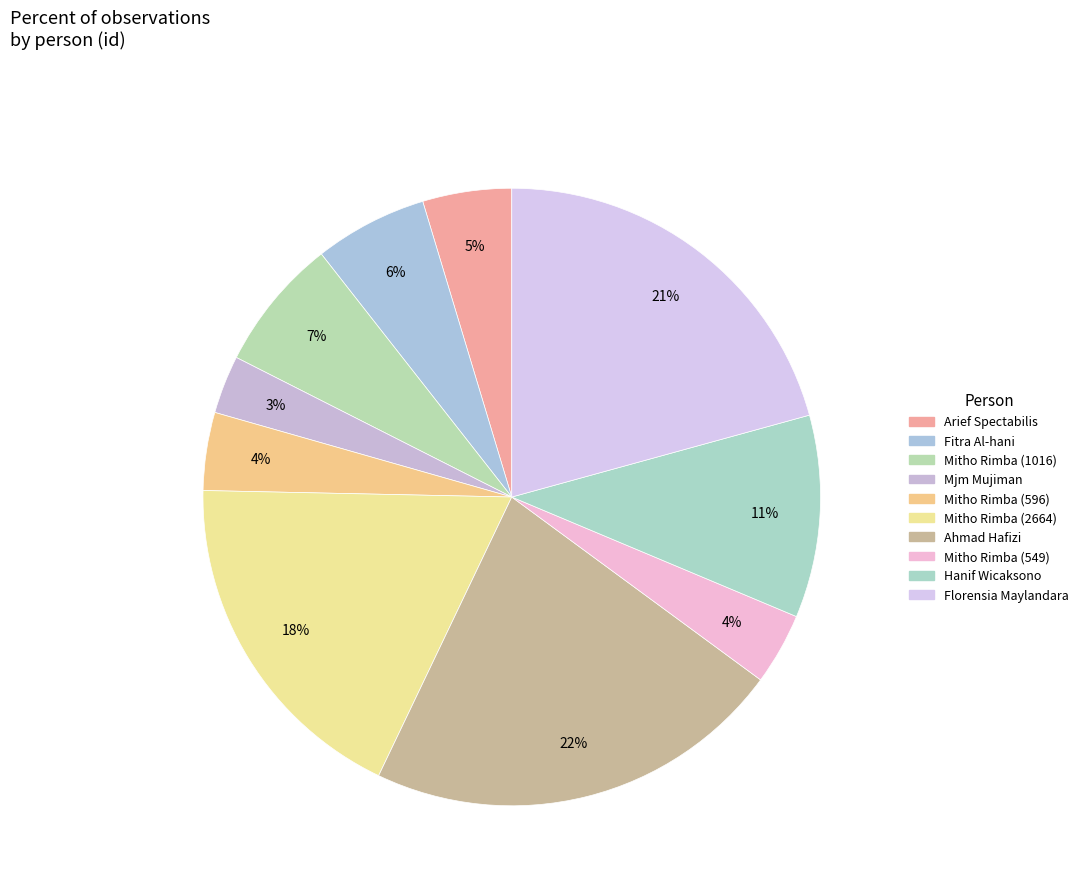

True or false: Hanif Wicaksono accounts for 1% of the total.

False